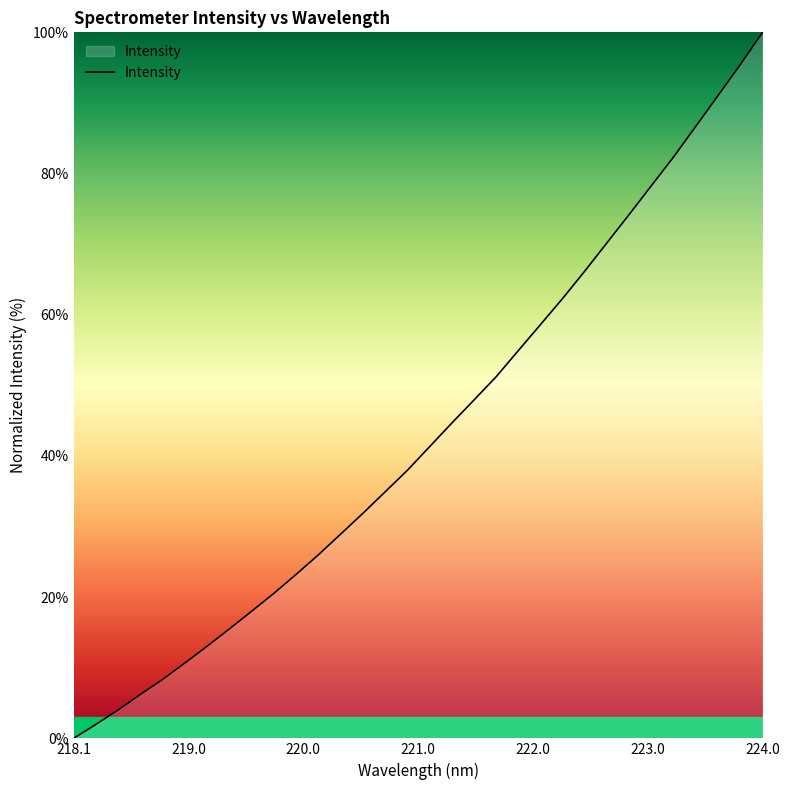

What is the difference between the maximum and minimum values?

100.0